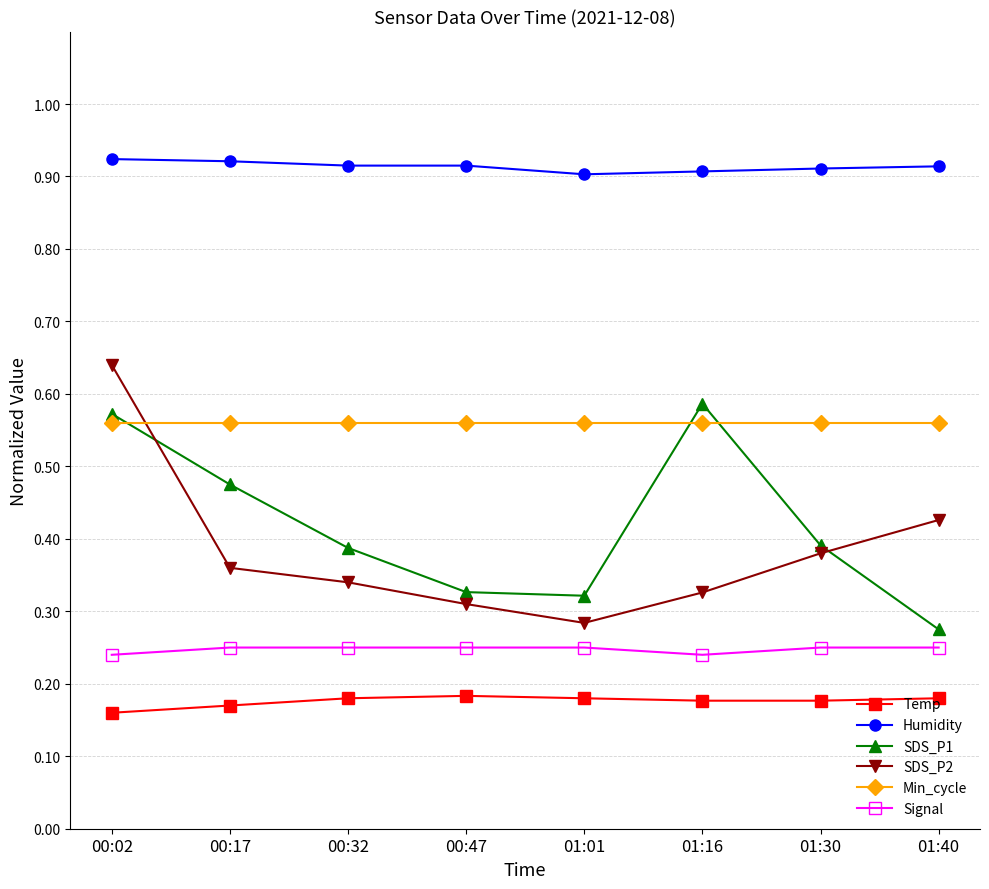

Where is SDS_P2 nearest to the value 0?

01:01